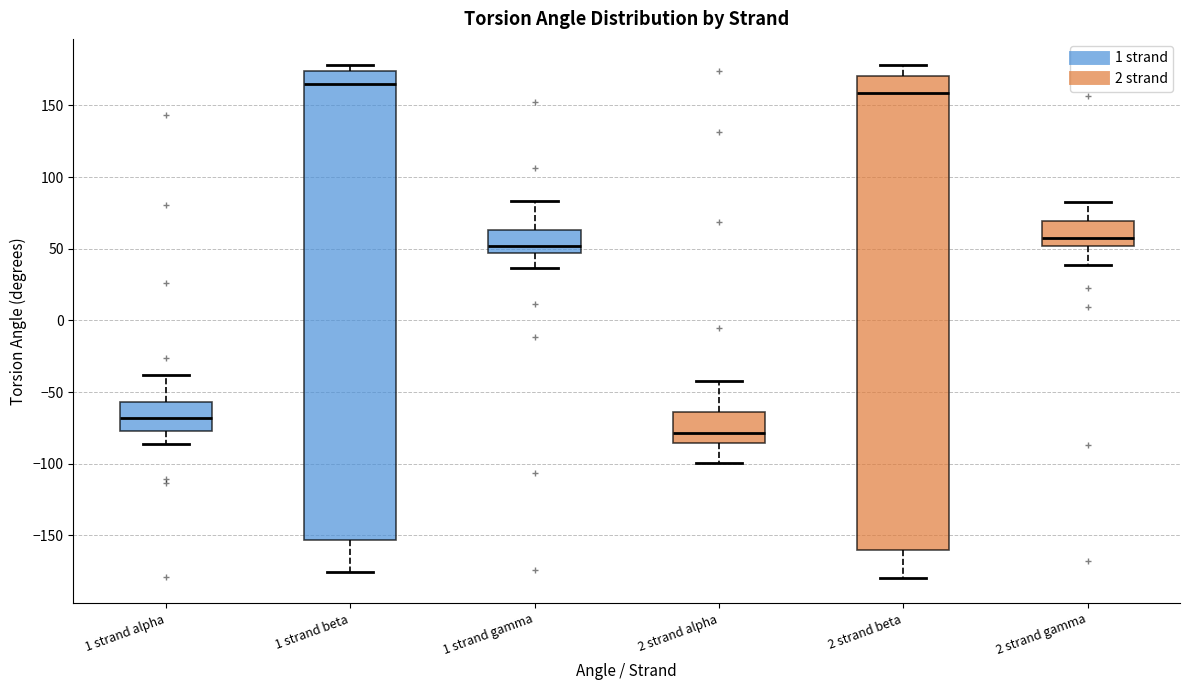

Reading left to right, read every box against the y-axis: the position of its median line, the range the box covers, and the ends of its whiskers. The values are not printed on the chart, so give them approximately, as read against the axis.

1 strand alpha: median -70, box -75 to -55, whiskers -85 to -40
1 strand beta: median 165, box -155 to 175, whiskers -175 to 180
1 strand gamma: median 50, box 45 to 65, whiskers 35 to 85
2 strand alpha: median -80, box -85 to -65, whiskers -100 to -40
2 strand beta: median 160, box -160 to 170, whiskers -180 to 180
2 strand gamma: median 55, box 50 to 70, whiskers 40 to 80